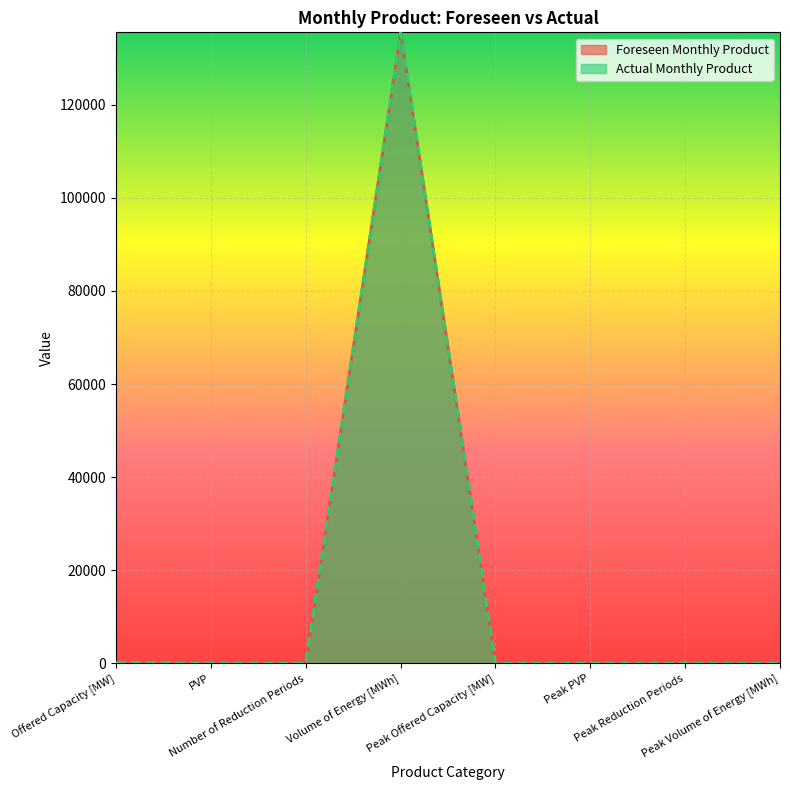

Rank the series at Offered Capacity [MW] from lowest to highest value.

Foreseen Monthly Product, Actual Monthly Product